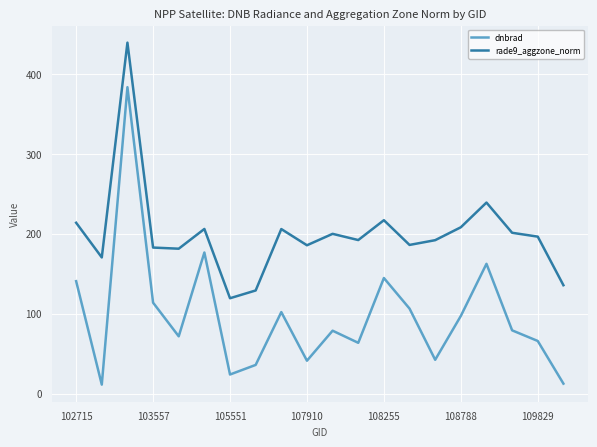

True or false: dnbrad and rade9_aggzone_norm intersect in this chart.

False